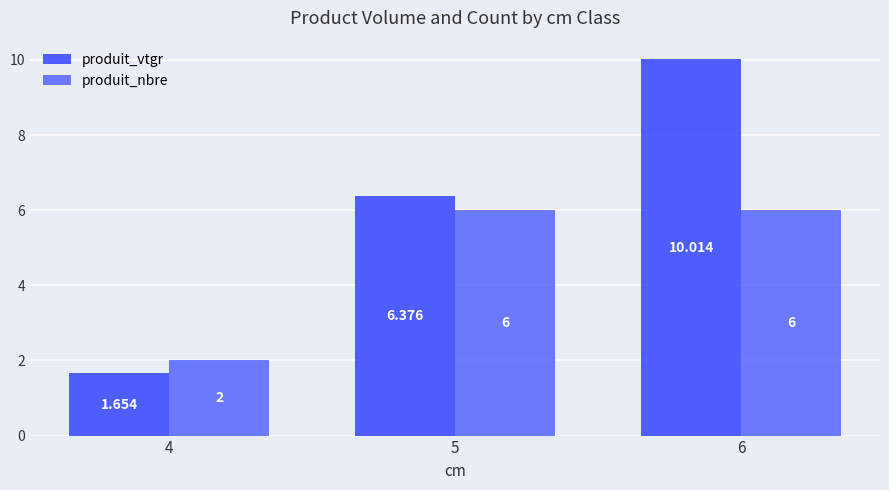

At how many categories does at least one series exceed 3?

2